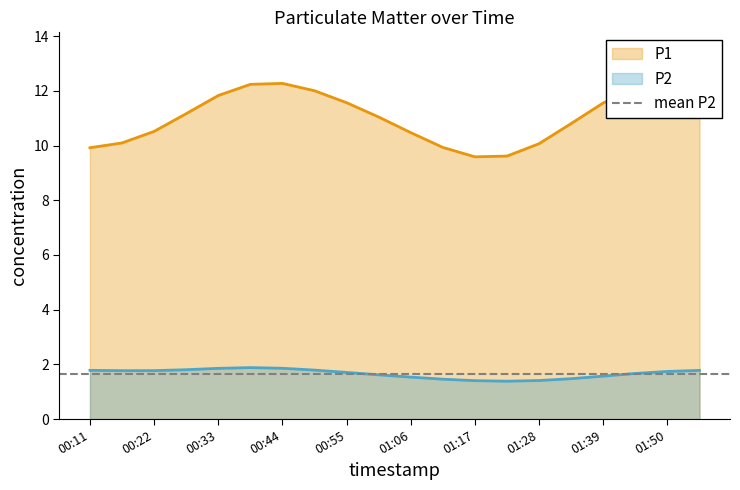

Is it true that P1 equals 15.8 at 01:56?

False